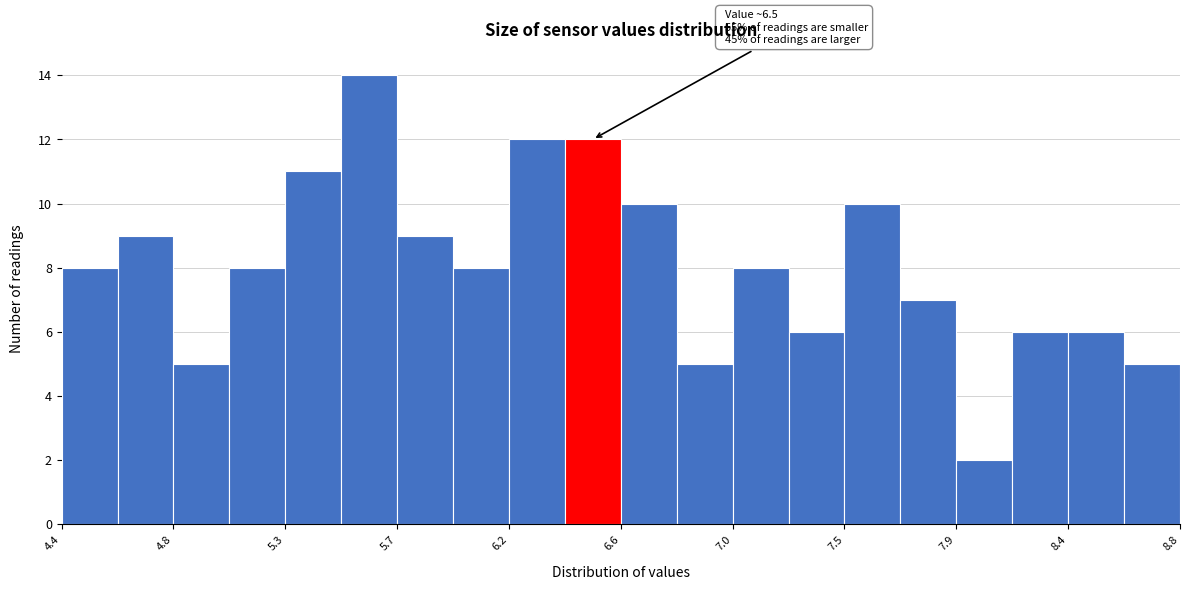

Over which range of the x-axis is the bar tallest?

5.50 to 5.72